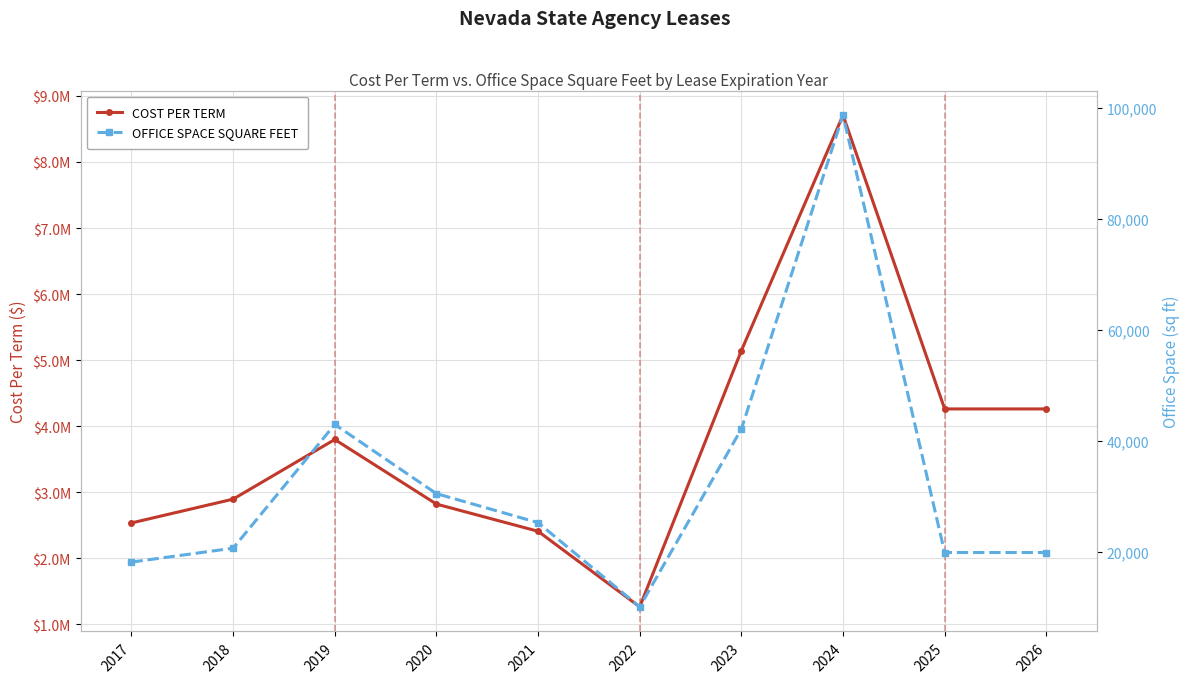

What is the maximum value shown in the chart?

8709397.2